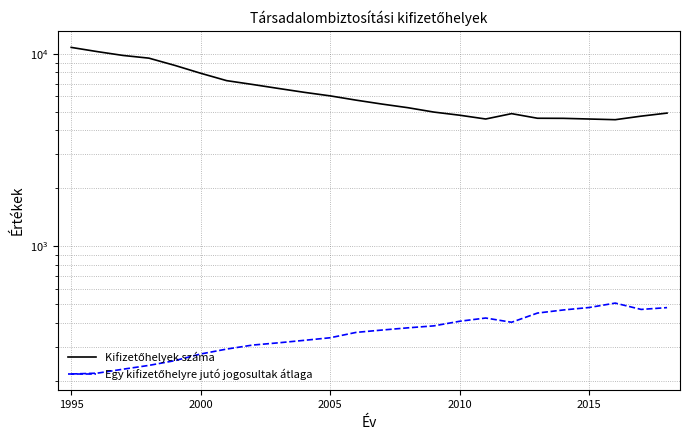

Rank the series by their average value, from highest to lowest.

Kifizetőhelyek száma, Egy kifizetőhelyre jutó jogosultak átlaga